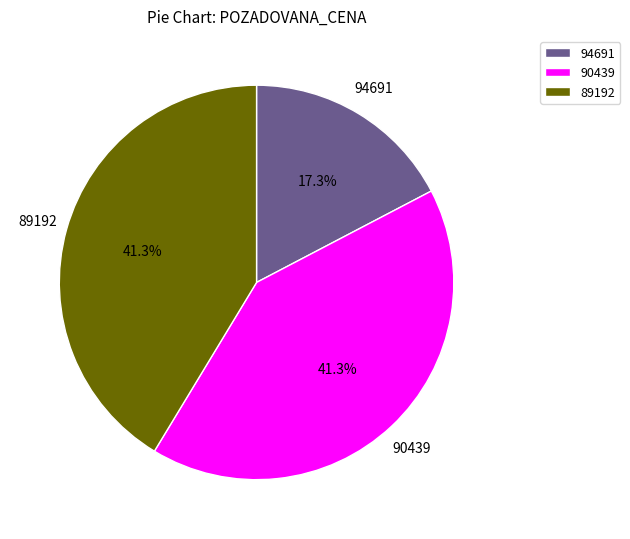

What is the smallest slice in the pie chart?

94691